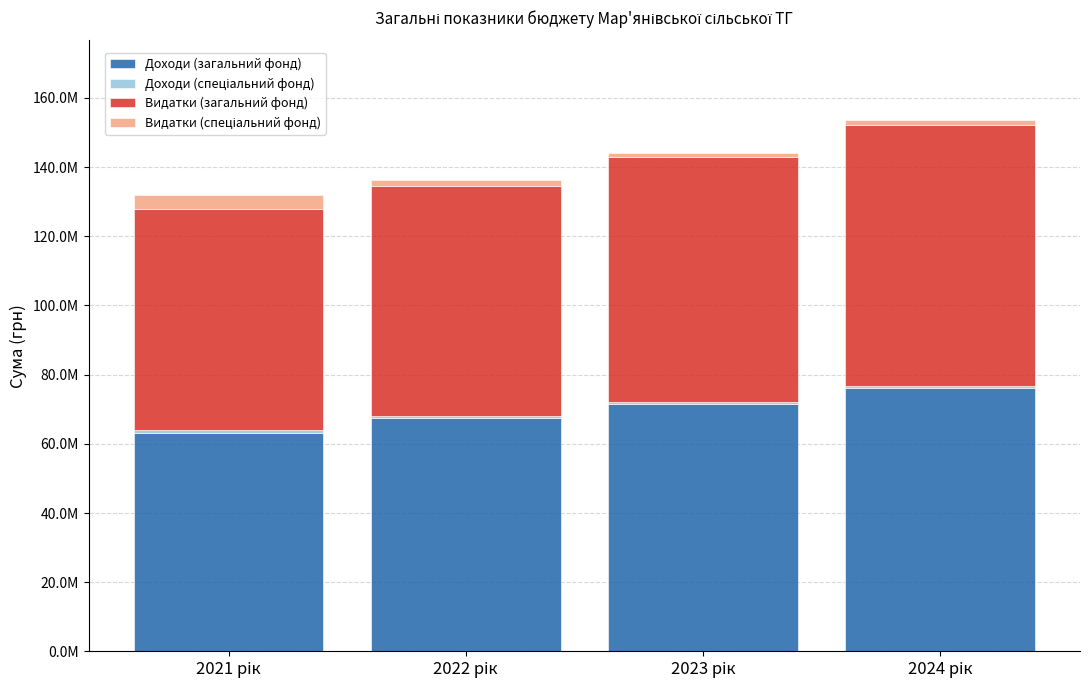

What is the label of the 2nd bar from the right?

2023 рік